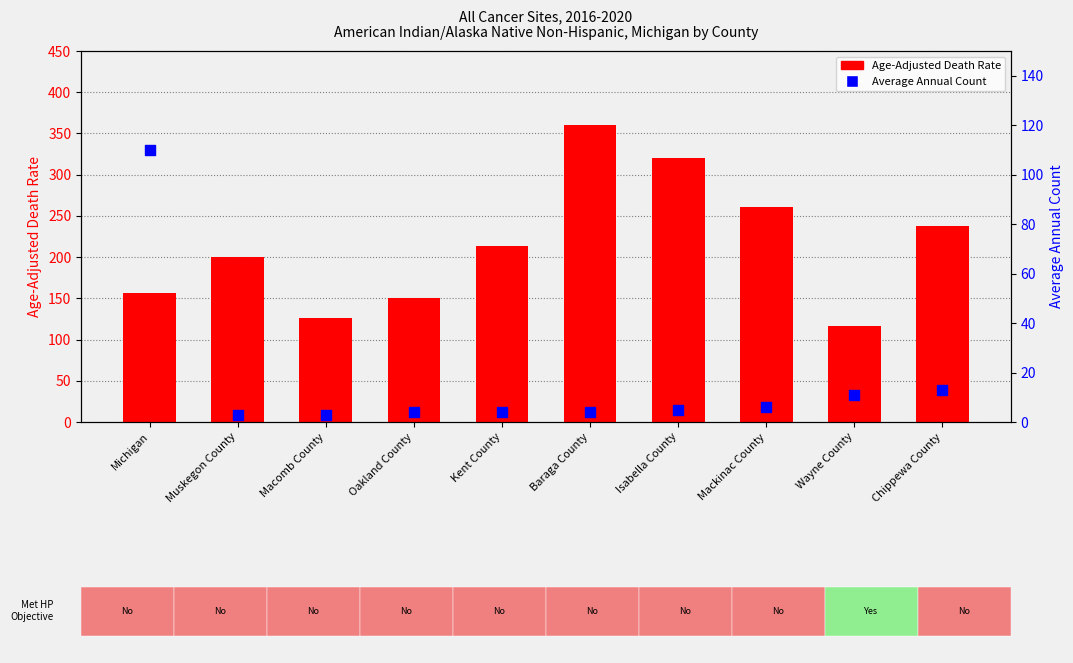

What are all the series names shown in the legend?

Age-Adjusted Death Rate, Average Annual Count